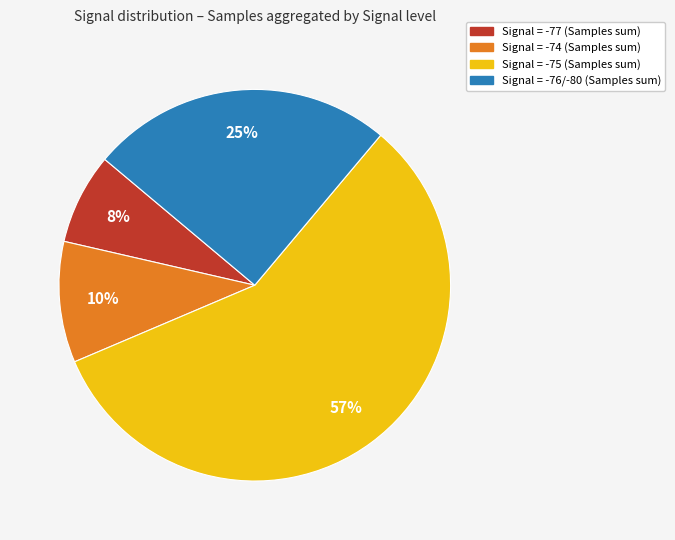

Does any single category account for the majority?

Yes